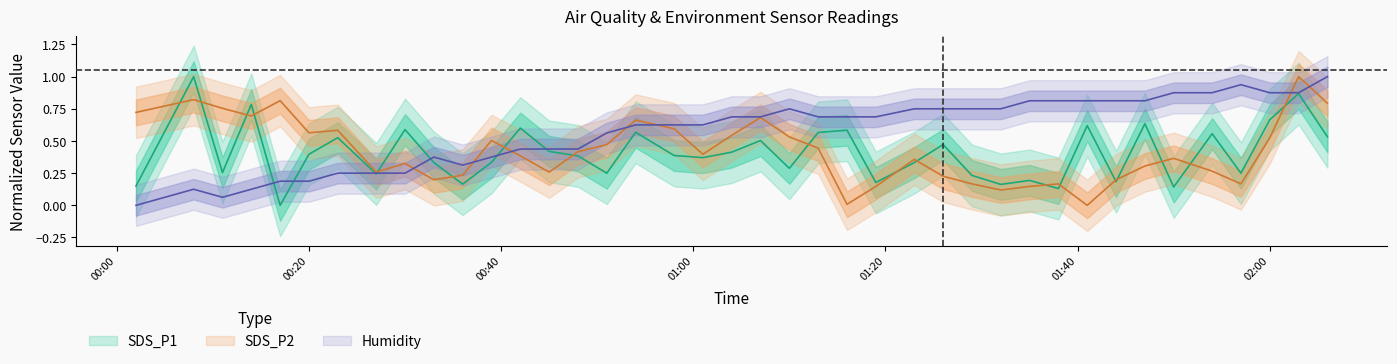

Rank the categories by SDS_P1 value from lowest to highest.

2022/04/15 00:17, 2022/04/15 01:38, 2022/04/15 01:50, 2022/04/15 00:02, 2022/04/15 01:32, 2022/04/15 00:36, 2022/04/15 01:19, 2022/04/15 01:44, 2022/04/15 01:35, 2022/04/15 01:29, 2022/04/15 00:27, 2022/04/15 00:51, 2022/04/15 01:57, 2022/04/15 00:11, 2022/04/15 01:10, 2022/04/15 00:33, 2022/04/15 01:23, 2022/04/15 00:39, 2022/04/15 01:01, 2022/04/15 00:48, 2022/04/15 00:58, 2022/04/15 00:20, 2022/04/15 01:04, 2022/04/15 00:45, 2022/04/15 01:26, 2022/04/15 01:07, 2022/04/15 00:23, 2022/04/15 02:06, 2022/04/15 01:54, 2022/04/15 01:13, 2022/04/15 00:54, 2022/04/15 01:16, 2022/04/15 00:30, 2022/04/15 00:42, 2022/04/15 01:41, 2022/04/15 01:47, 2022/04/15 02:00, 2022/04/15 00:14, 2022/04/15 02:03, 2022/04/15 00:08